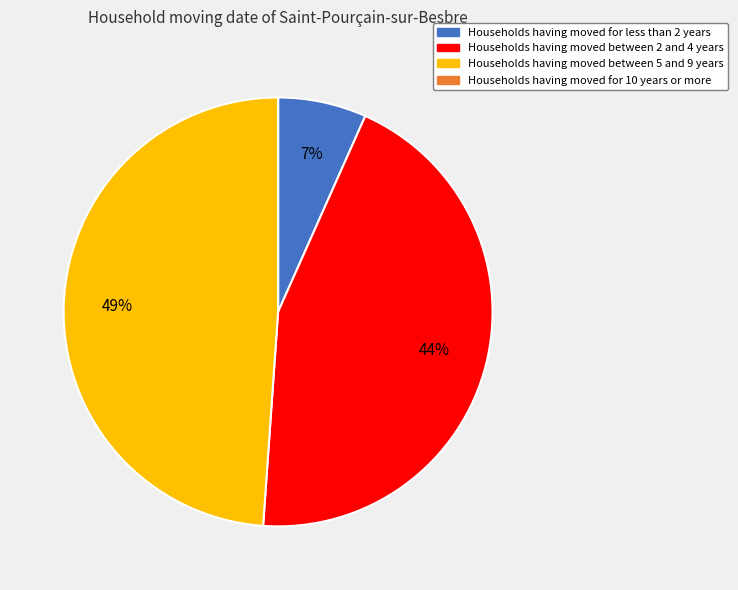

To the nearest percent, what is the difference between the largest and smallest slice percentages?

49%